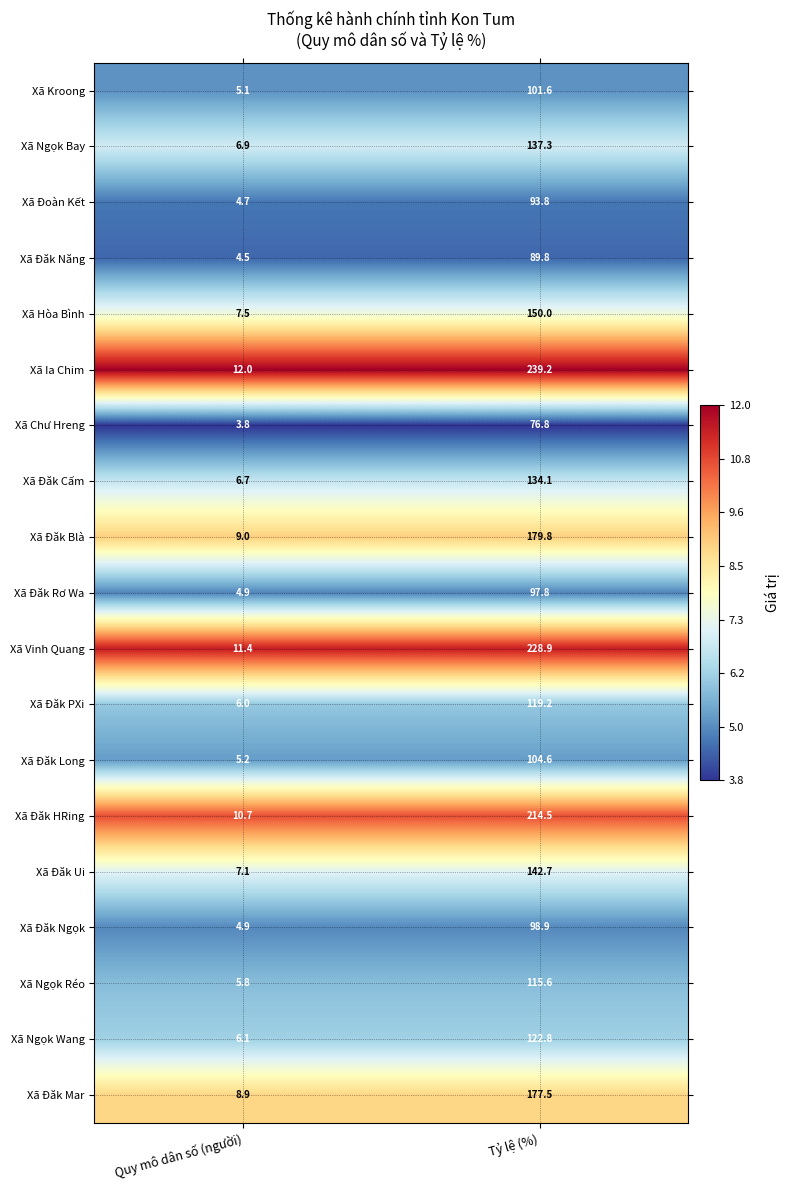

How many data points does each series have?

2